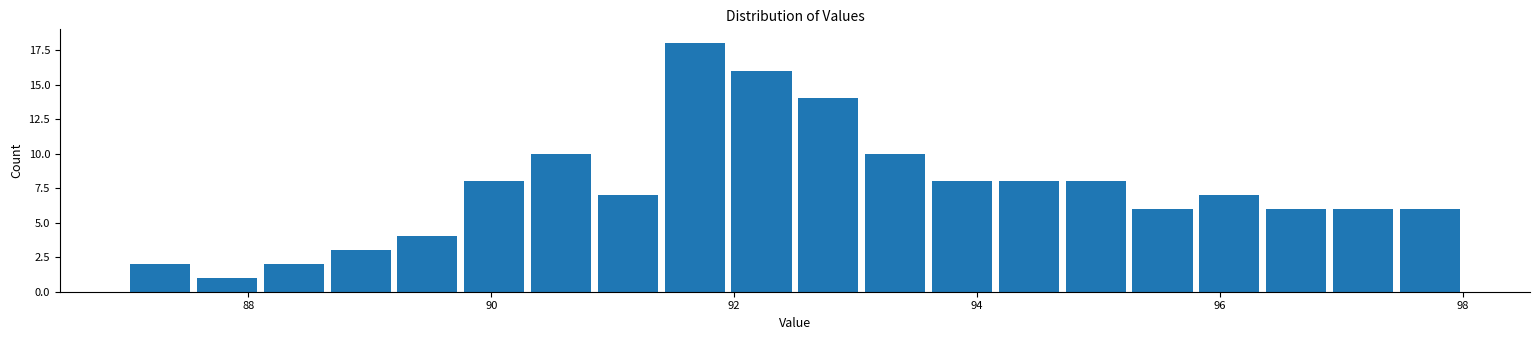

Around what value on the x-axis is the tallest bar? Give the approximate position of its centre, as read against the axis.

91.6